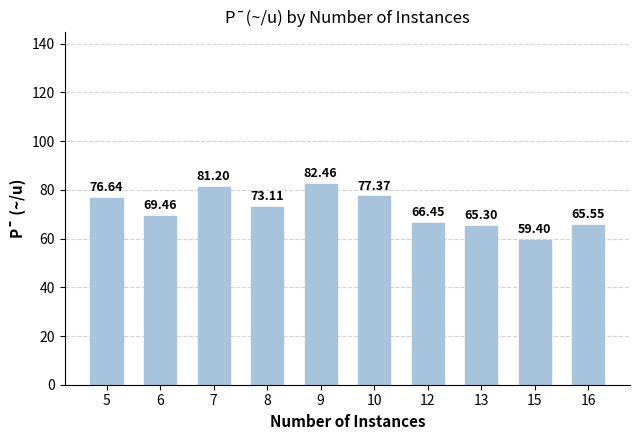

What is the value of the 5th bar from the left?

82.5